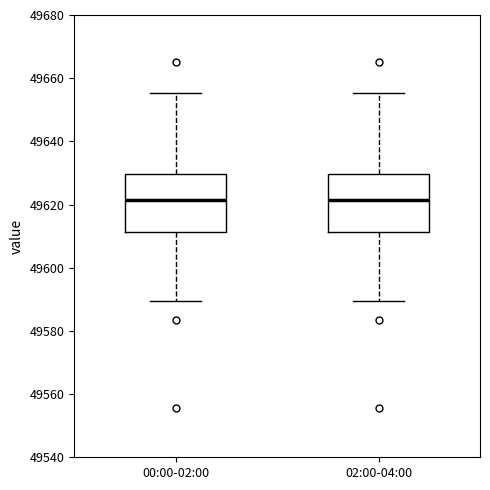

Where does the median line of the box for 00:00-02:00 sit on the y-axis? The values are not printed on the chart, so give them approximately, as read against the axis.

49622